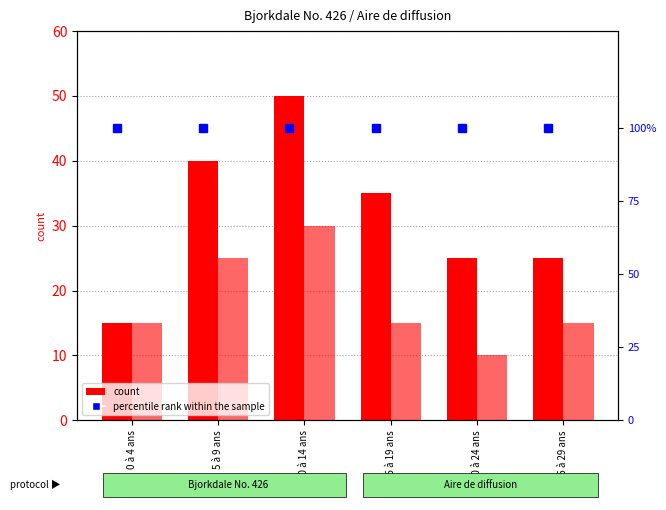

Reading left to right, what are all the values shown in this chart?

Bjorkdale (Total): 15	40	50	35	25	25
Aire de diffusion (Total): 15	25	30	15	10	15
percentile rank within the sample: 100	100	100	100	100	100